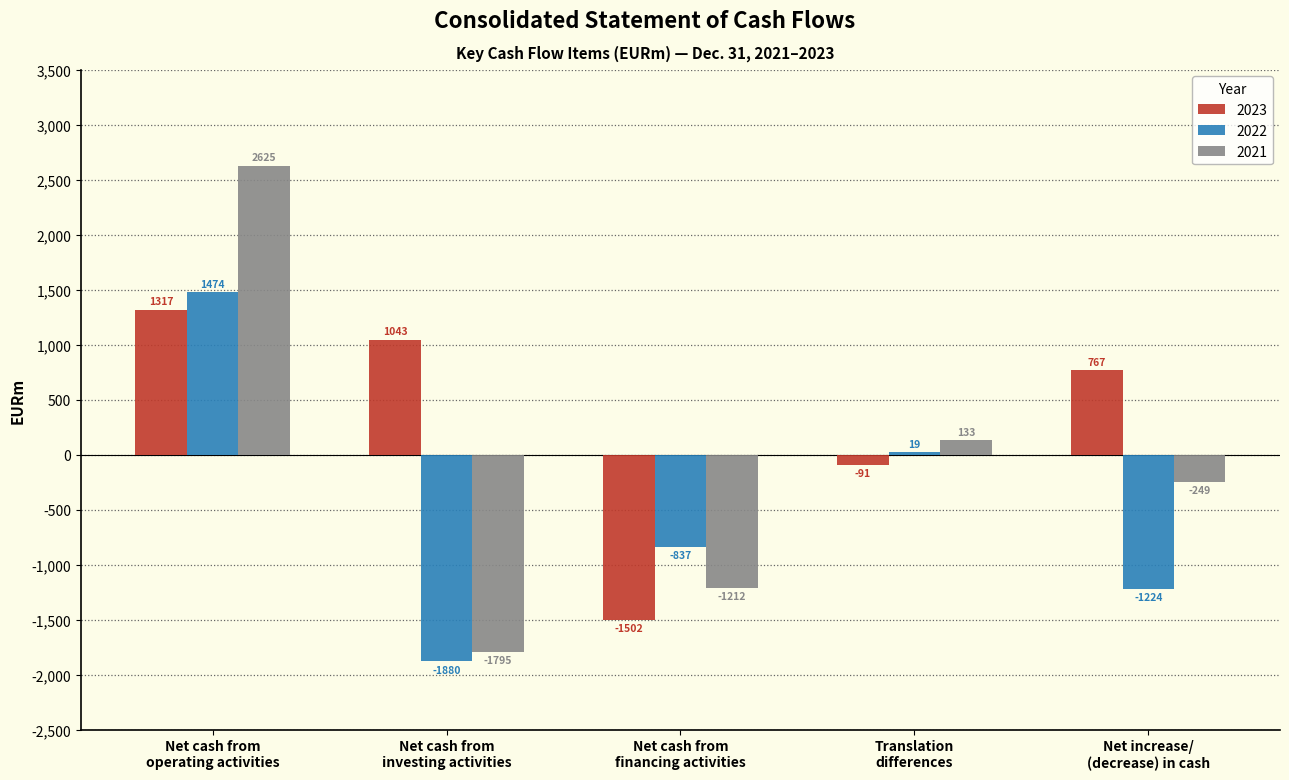

At which category is the sum across all series the highest?

Net cash from
operating activities